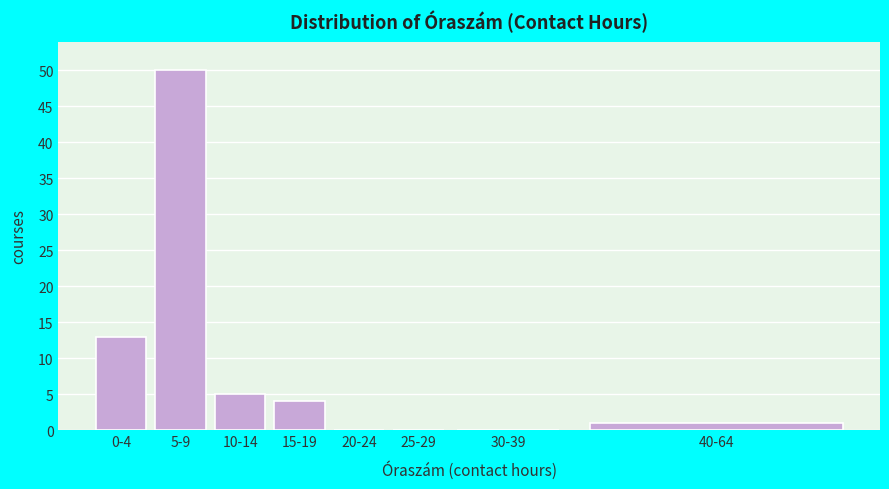

Reading left to right, what are all the values shown in this chart?

0-4=13	5-9=50	10-14=5	15-19=4	20-24=0	25-29=0	30-39=0	40-64=1